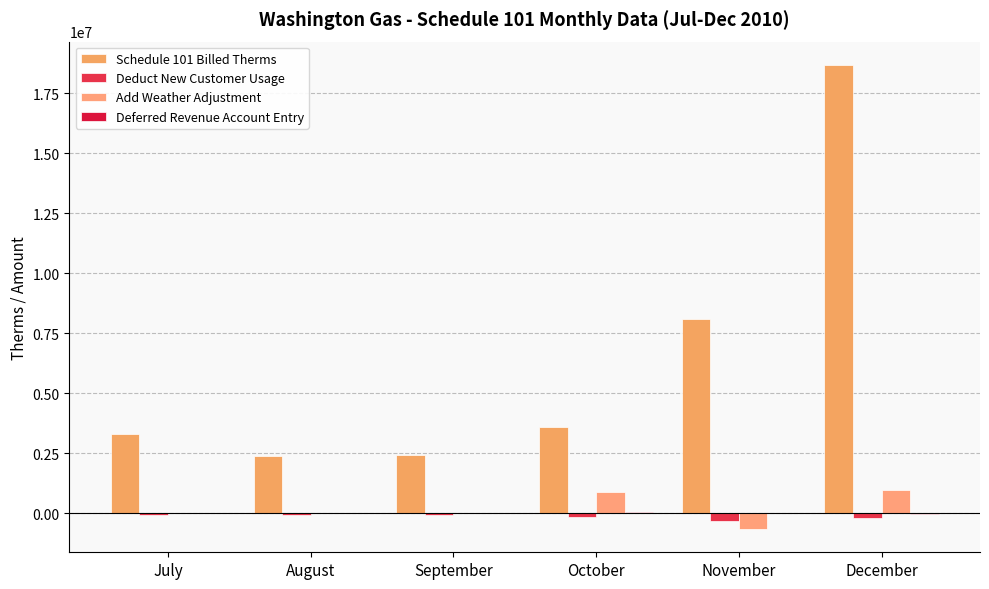

At which label does Deduct New Customer Usage reach its peak?

September